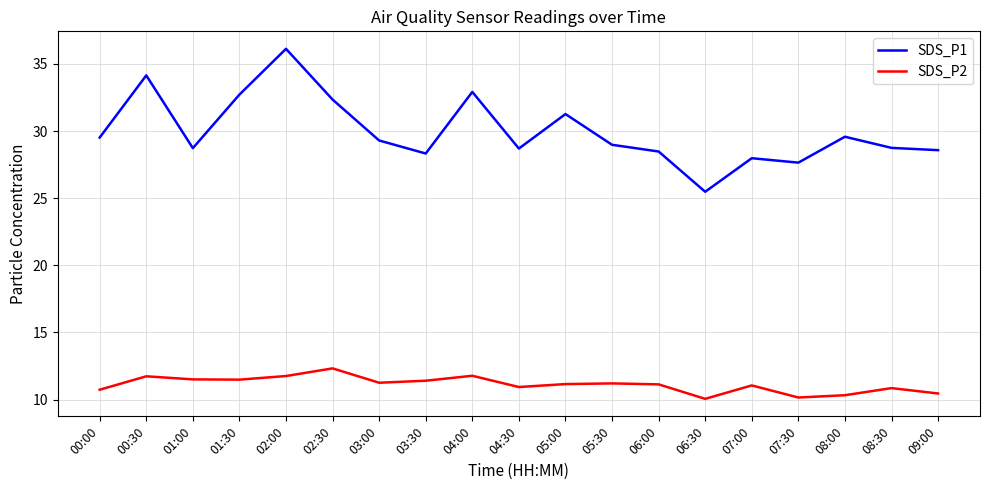

How many lines are shown in the chart?

2